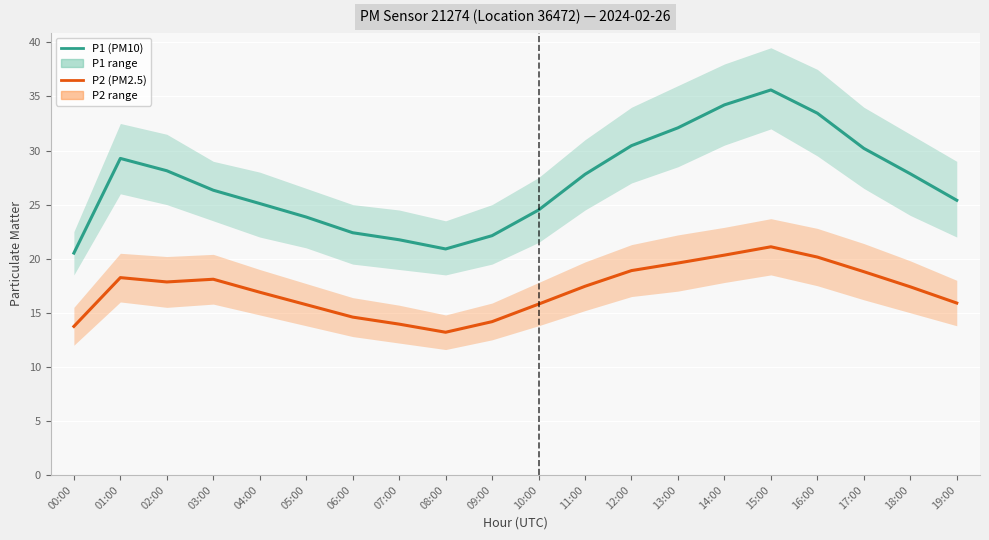

Reading left to right, what are all the values shown in this chart?

P1 (PM10): 00:00=20.5	01:00=29.3	02:00=28.1	03:00=26.3	04:00=25.1	05:00=23.9	06:00=22.4	07:00=21.8	08:00=20.9	09:00=22.1	10:00=24.5	11:00=27.8	12:00=30.4	13:00=32.1	14:00=34.2	15:00=35.6	16:00=33.5	17:00=30.2	18:00=27.9	19:00=25.4
P2 (PM2.5): 00:00=13.7	01:00=18.2	02:00=17.9	03:00=18.1	04:00=16.9	05:00=15.8	06:00=14.6	07:00=13.9	08:00=13.2	09:00=14.2	10:00=15.8	11:00=17.4	12:00=18.9	13:00=19.6	14:00=20.3	15:00=21.1	16:00=20.1	17:00=18.8	18:00=17.4	19:00=15.9